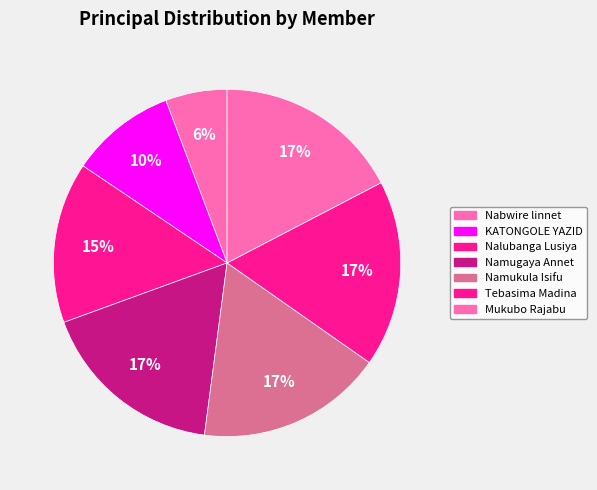

Rank the categories by value from highest to lowest.

Namugaya Annet, Namukula Isifu, Tebasima Madina, Mukubo Rajabu, Nalubanga Lusiya, KATONGOLE YAZID, Nabwire linnet